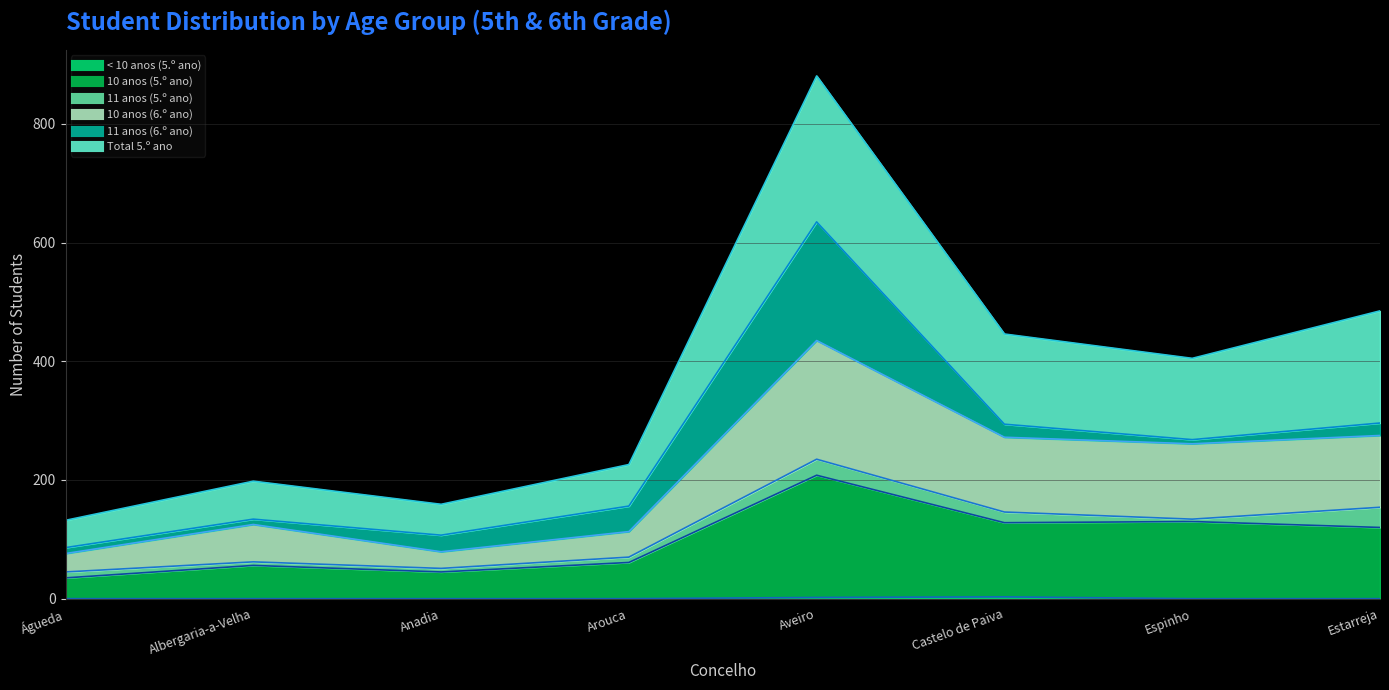

What is the average value of the 10 anos (5.º ano) series?

98